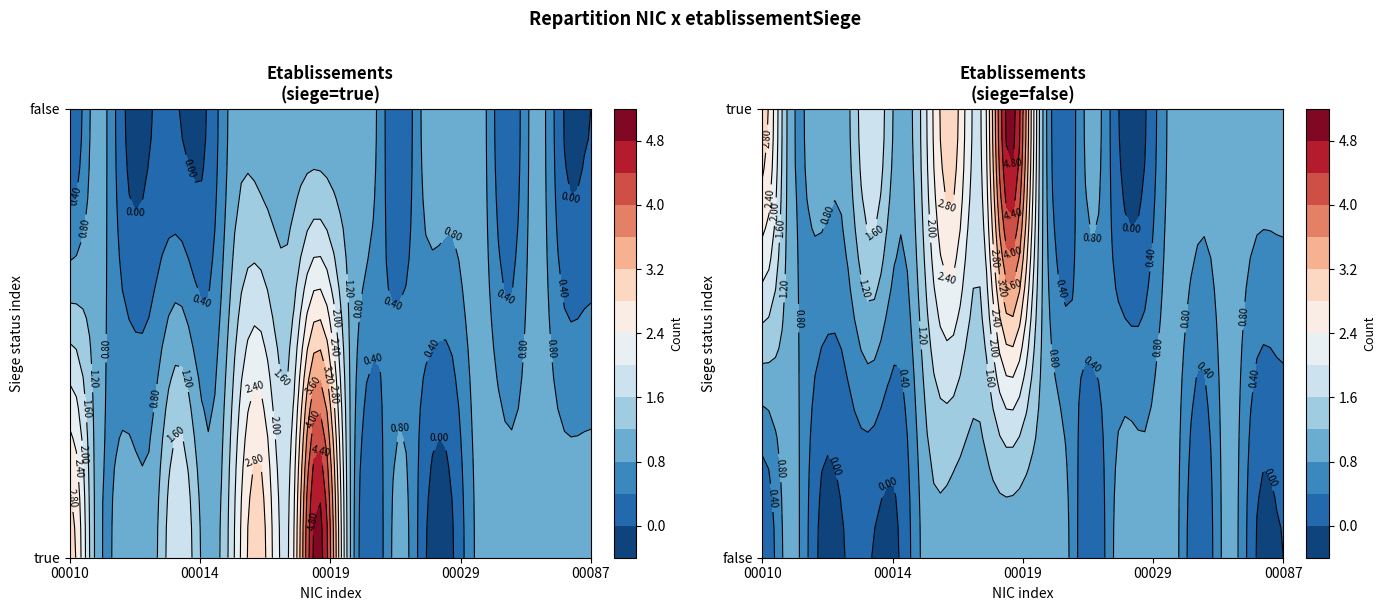

The value of 00017 at true is 3. True or false?

True